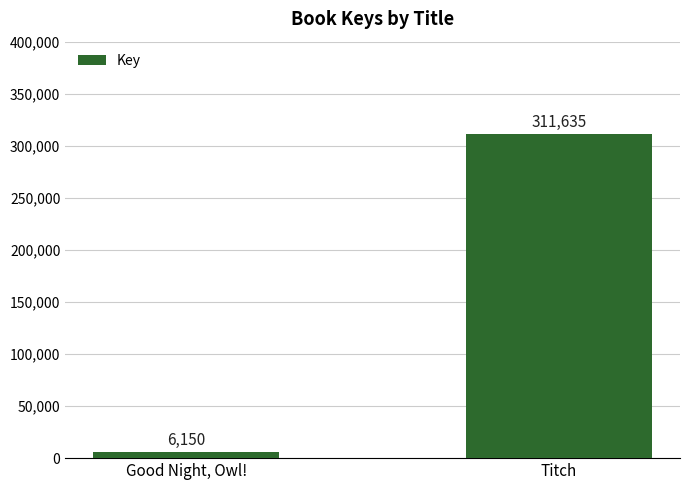

Where is the data nearest to the value 158892?

Good Night, Owl!